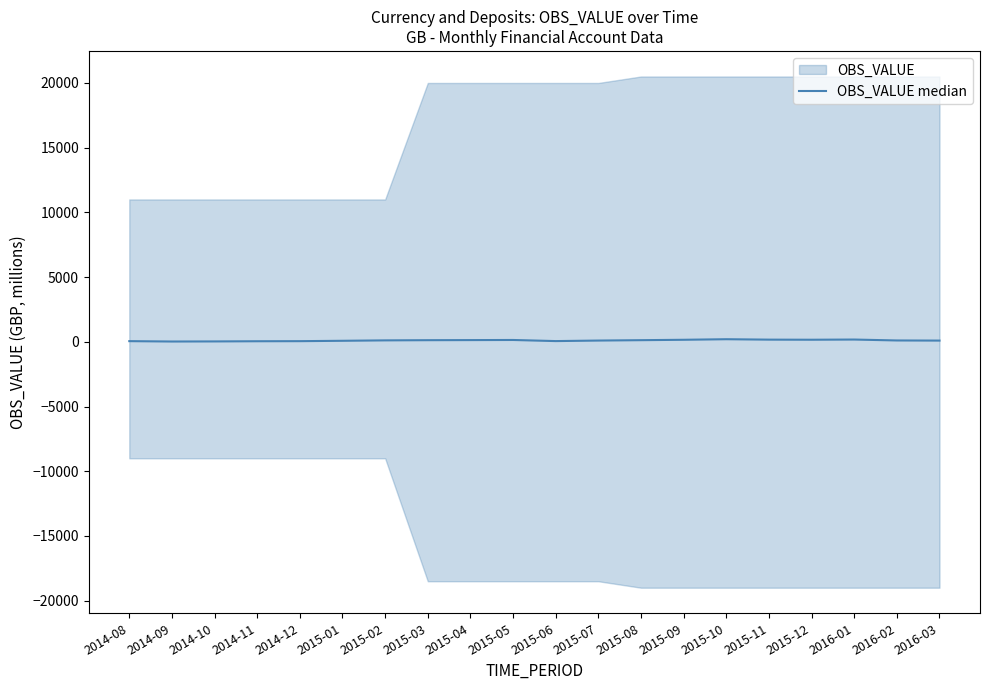

What is the value of the 15th point from the left?

200.0